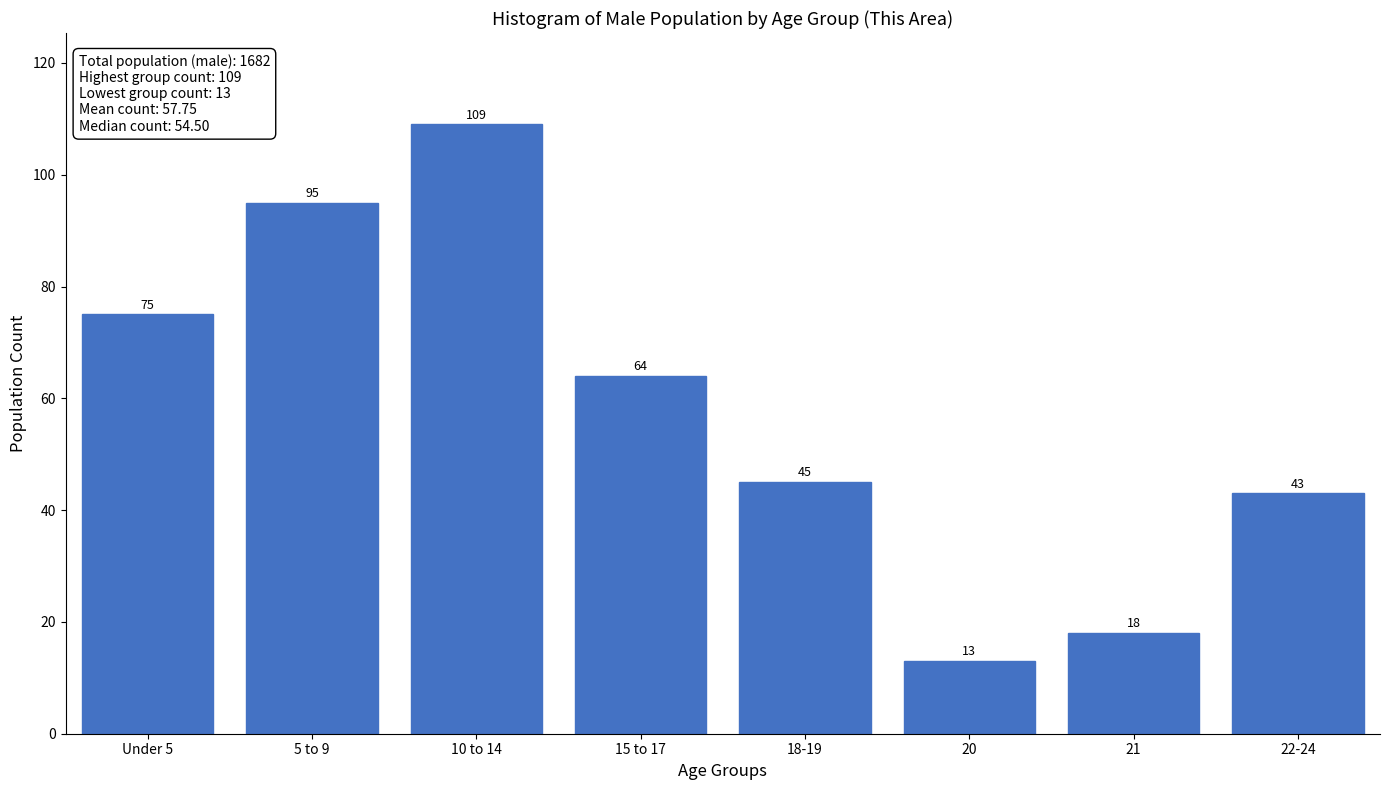

Reading left to right, extract all data points from this chart.

Under 5=75	5 to 9=95	10 to 14=109	15 to 17=64	18-19=45	20=13	21=18	22-24=43